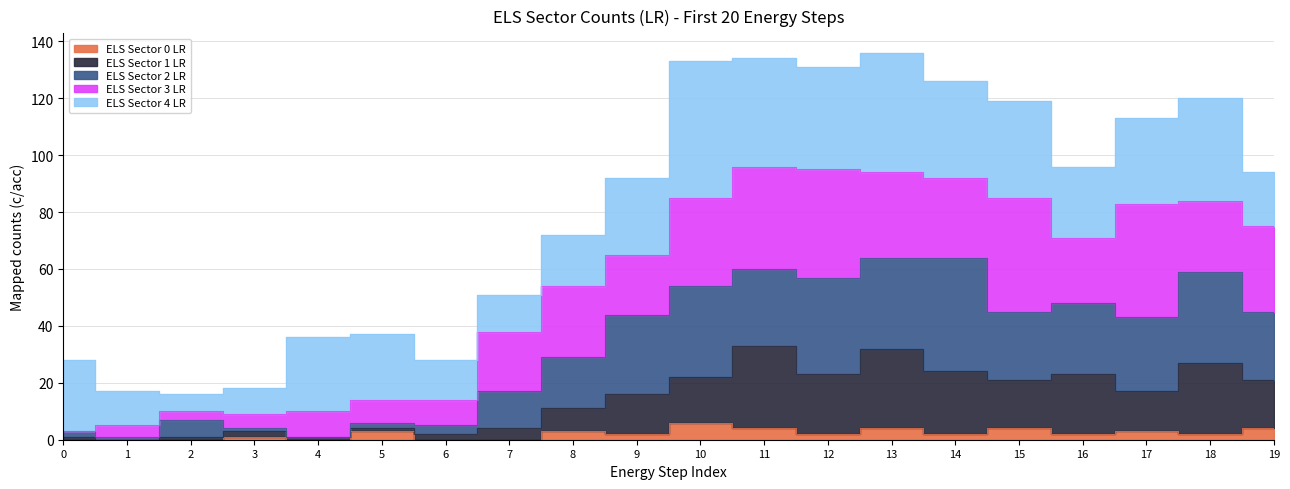

How many data points in ELS Sector 0 LR are above 2?

8